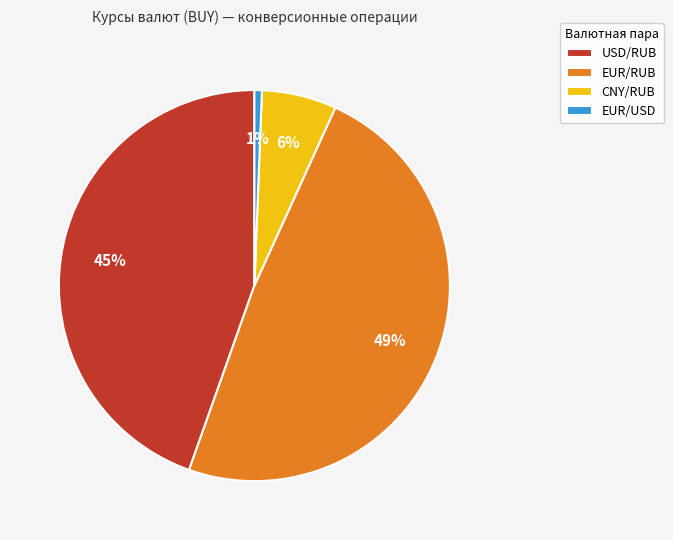

Count the number of slices in the pie.

4